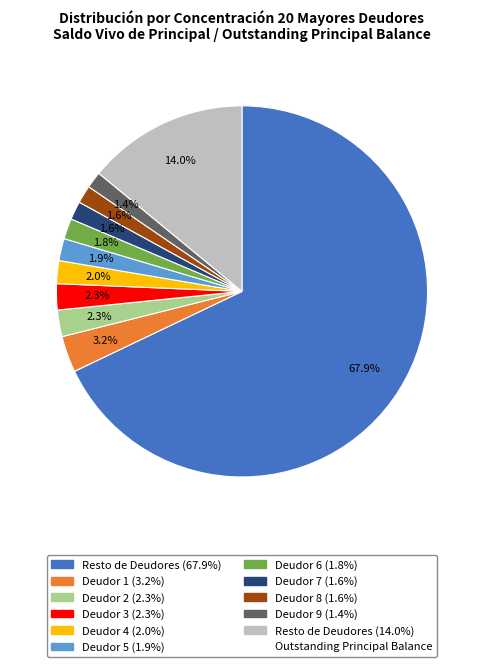

Is there any slice that represents more than half of the pie?

Yes